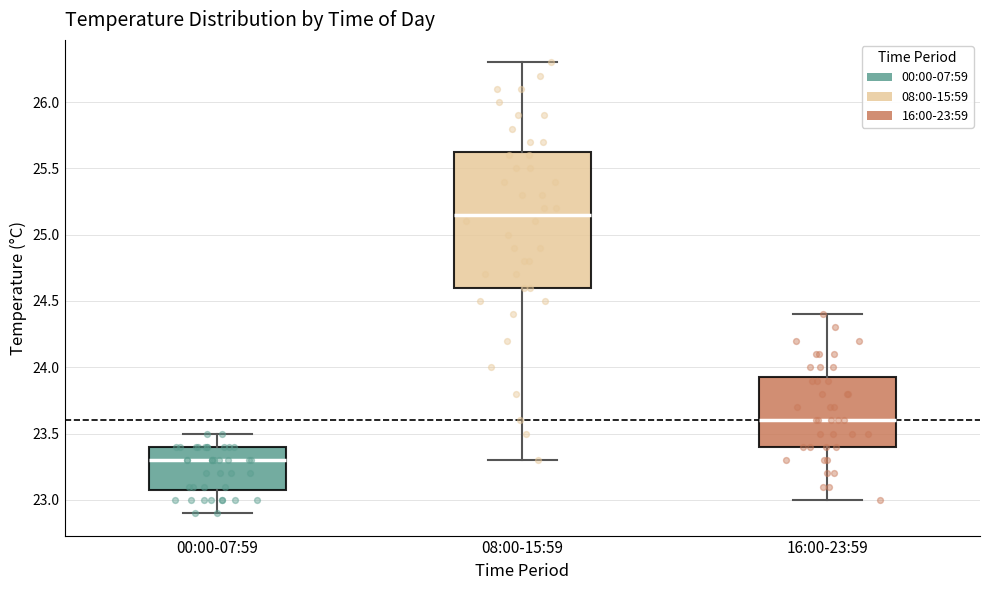

Comparing the boxes themselves (not the whiskers), which one is the tallest?

08:00-15:59